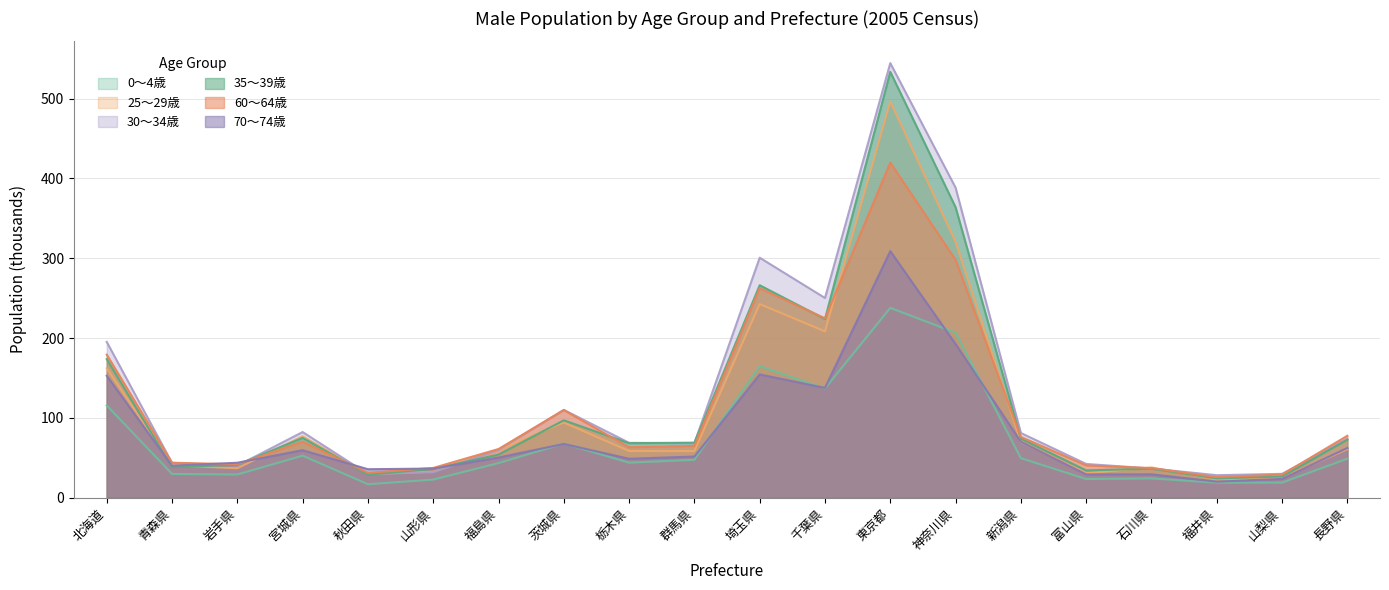

Does the chart display data point markers on the line(s)?

No